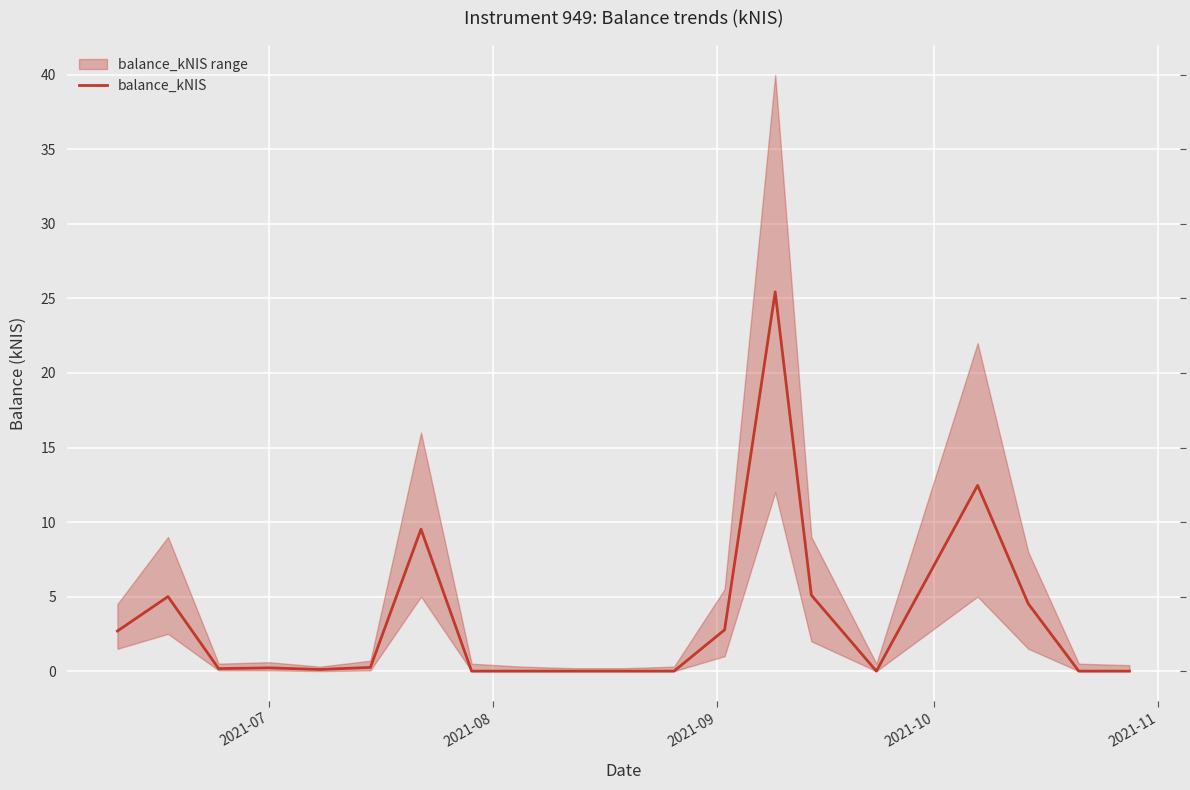

What is the highest value of the balance_kNIS series?

25.4